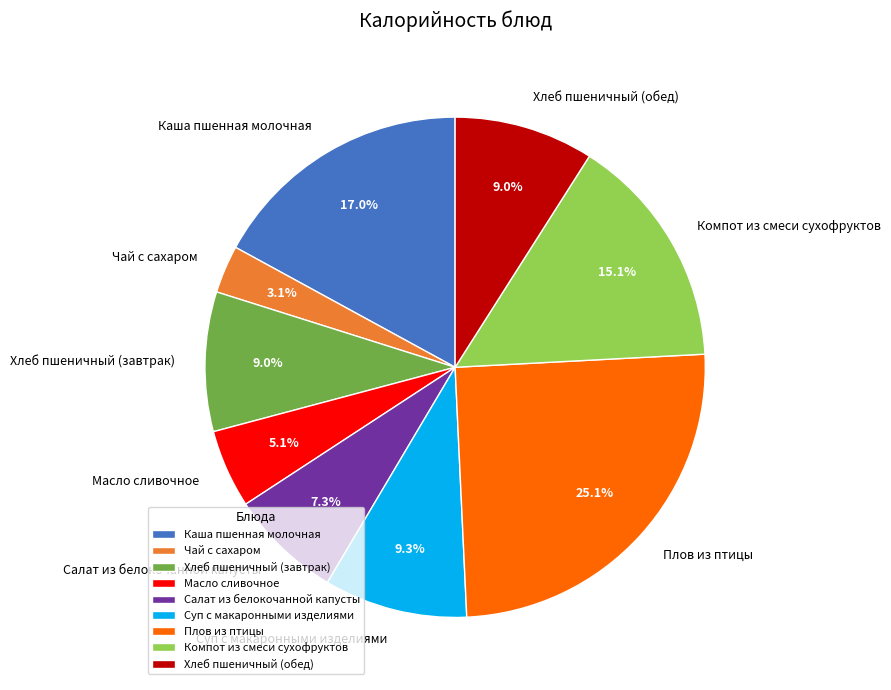

Which category has the biggest portion of the pie?

Плов из птицы